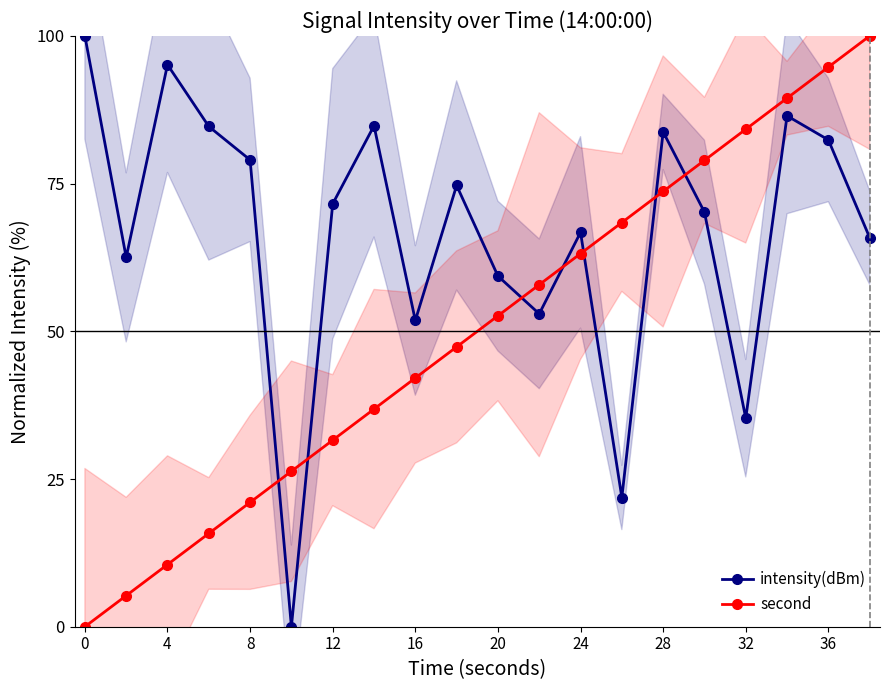

How many times do intensity(dBm) and second cross each other?

7